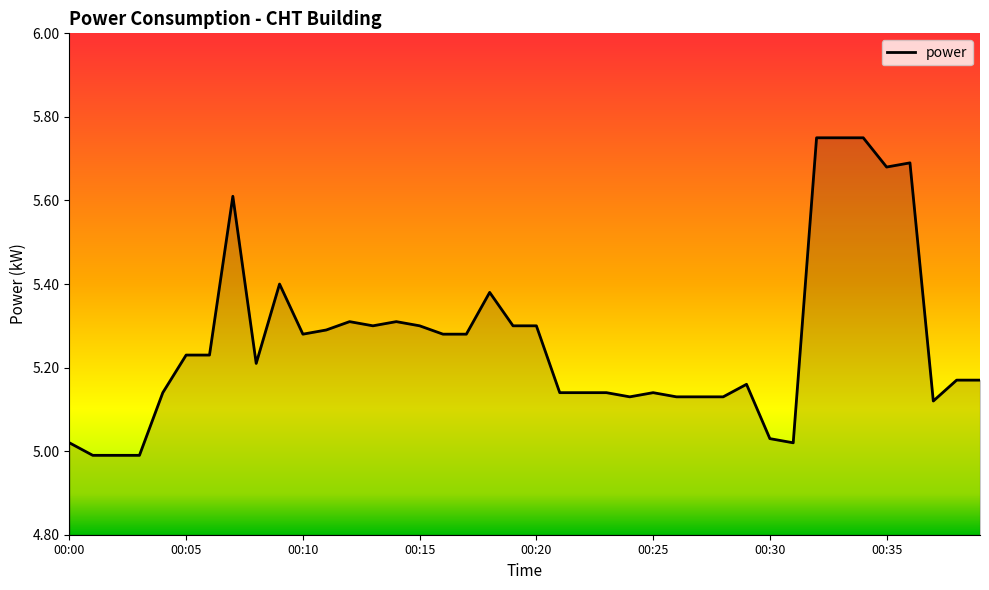

What is the difference between the maximum and minimum values?

0.8